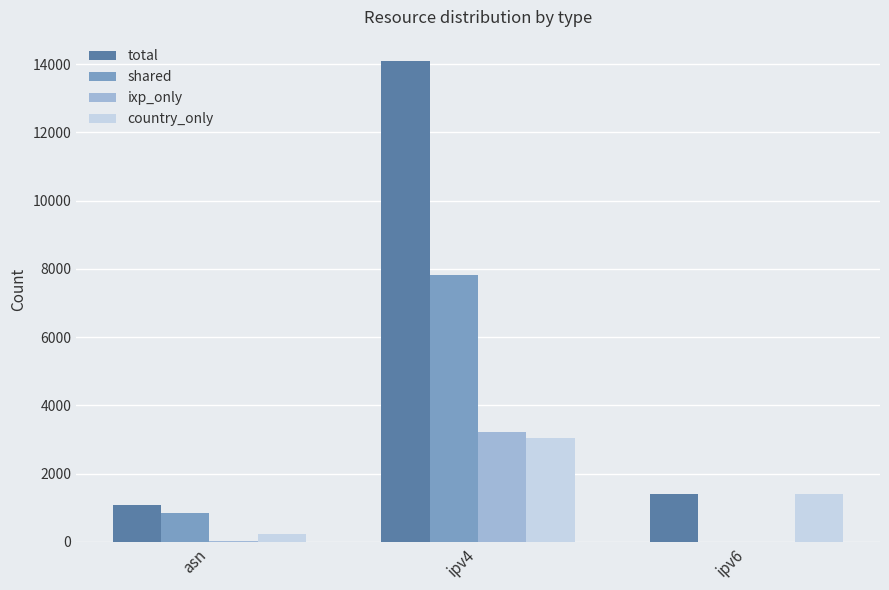

What is the approximate value of ixp_only at ipv4?

3230